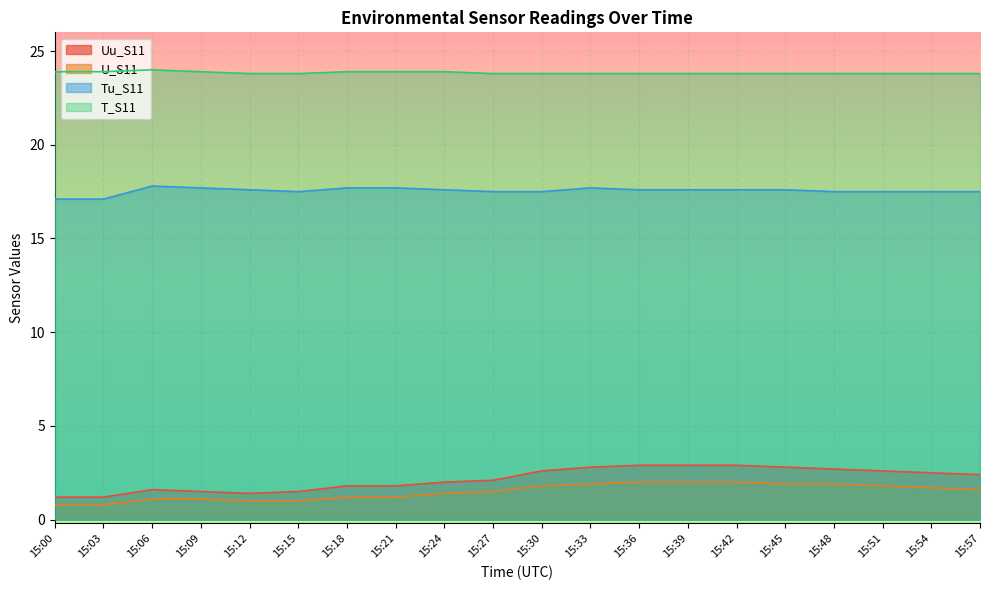

Does the chart display data point markers on the line(s)?

No